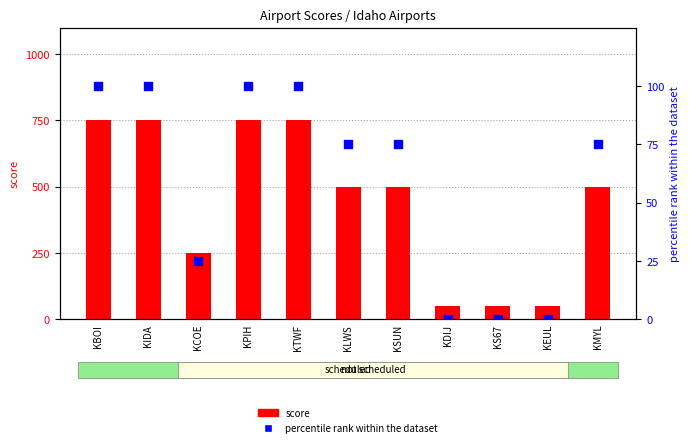

At how many categories does at least one series exceed 423?

7